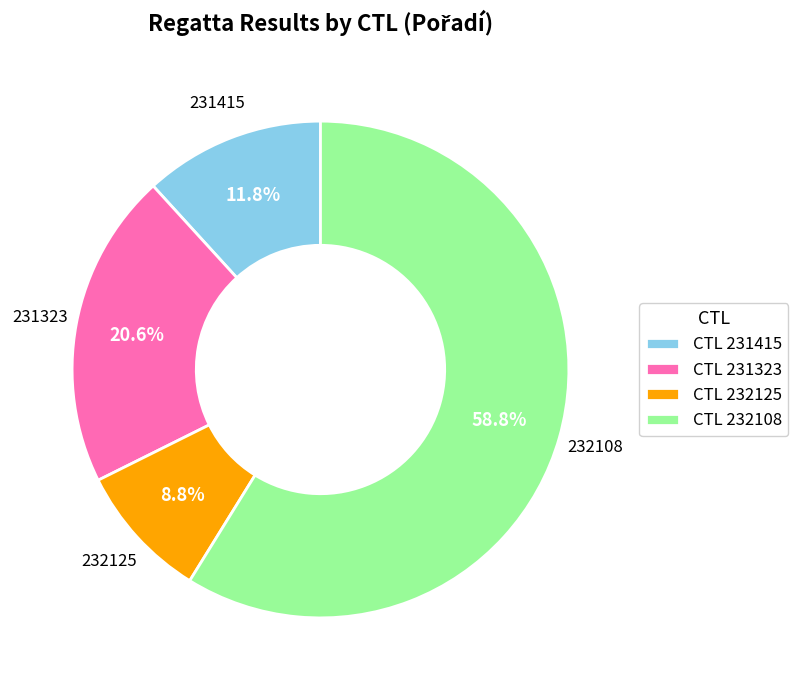

Rank the categories by value from lowest to highest.

CTL 232125, CTL 231415, CTL 231323, CTL 232108